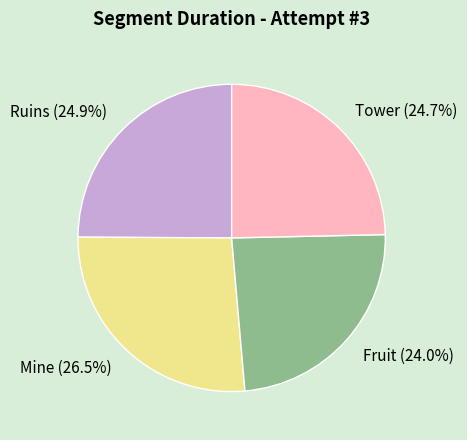

What is the ratio of the value at Fruit to the value at Mine?

0.9